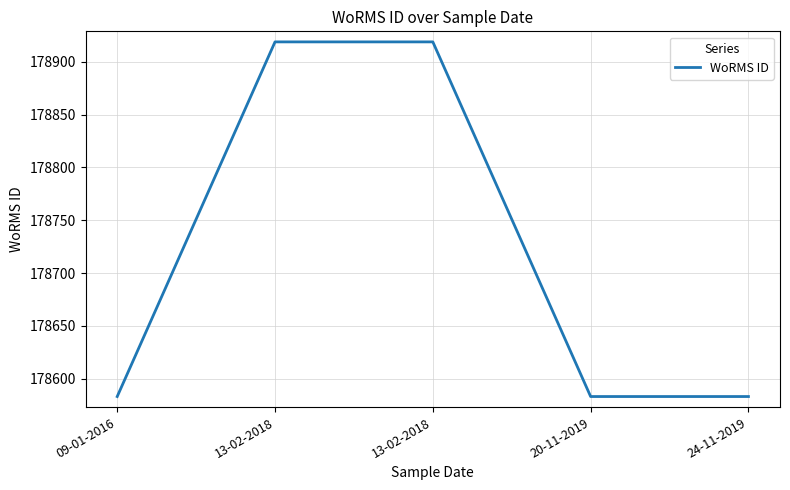

Does the chart have visible grid lines?

Yes